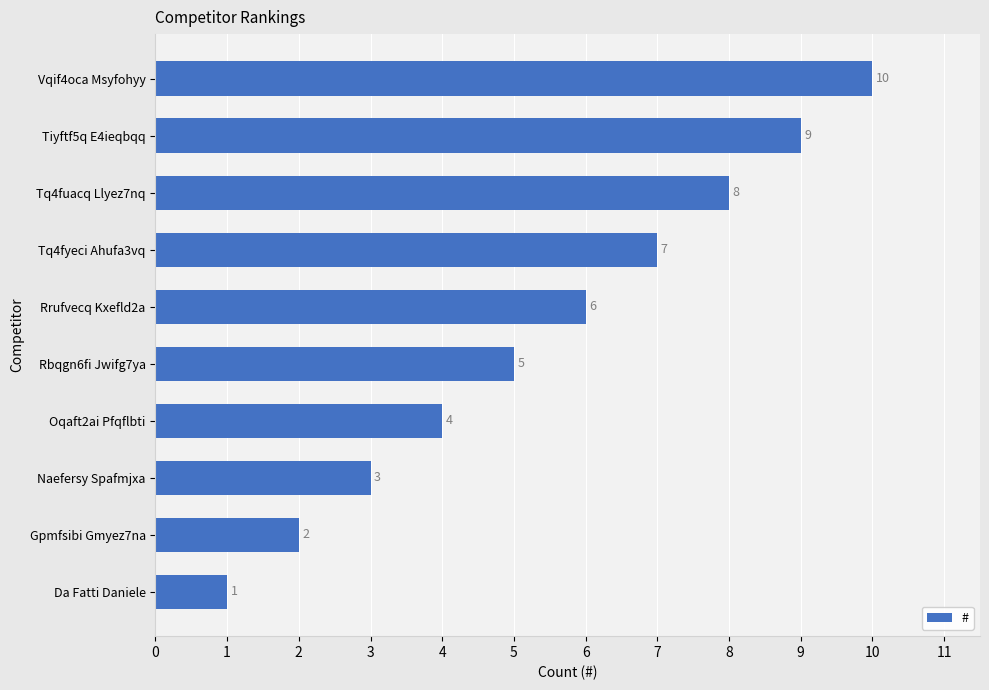

Rank the categories by value from highest to lowest.

Vqif4oca Msyfohyy, Tiyftf5q E4ieqbqq, Tq4fuacq Llyez7nq, Tq4fyeci Ahufa3vq, Rrufvecq Kxefld2a, Rbqgn6fi Jwifg7ya, Oqaft2ai Pfqflbti, Naefersy Spafmjxa, Gpmfsibi Gmyez7na, Da Fatti Daniele